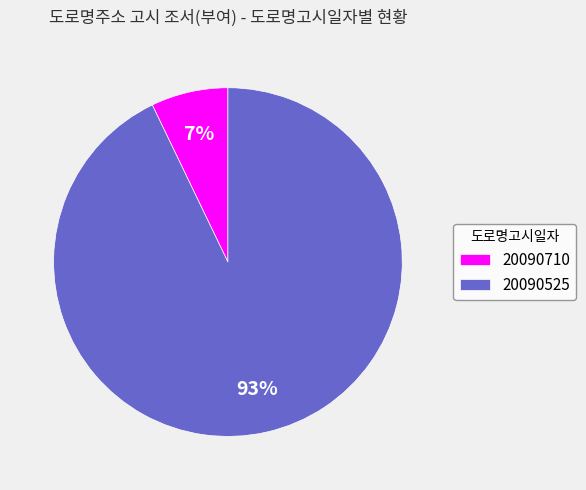

Does 20090710 account for over 50% of the chart?

No